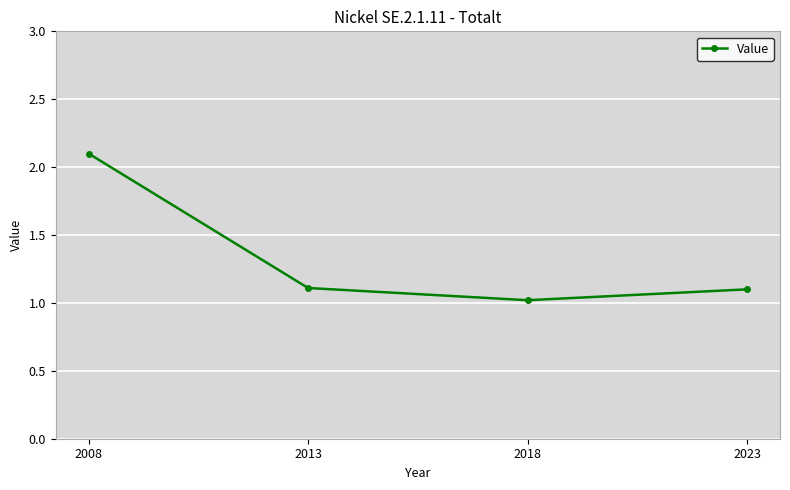

True or false: there are more than 1 points higher than both neighbors.

False